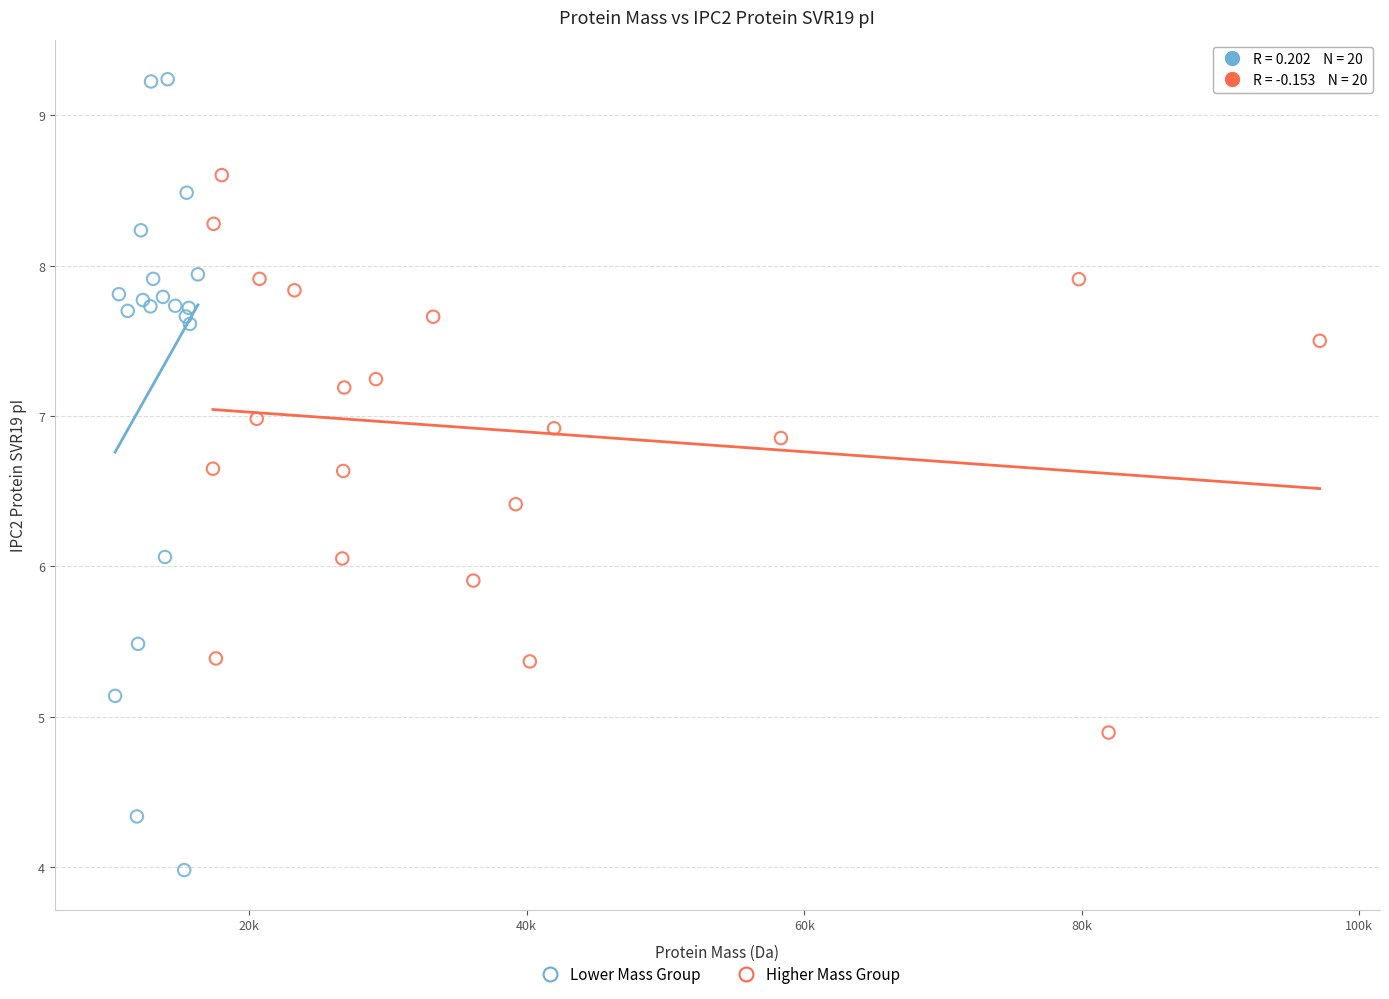

Which series reaches the minimum Y coordinate?

Lower Mass Group